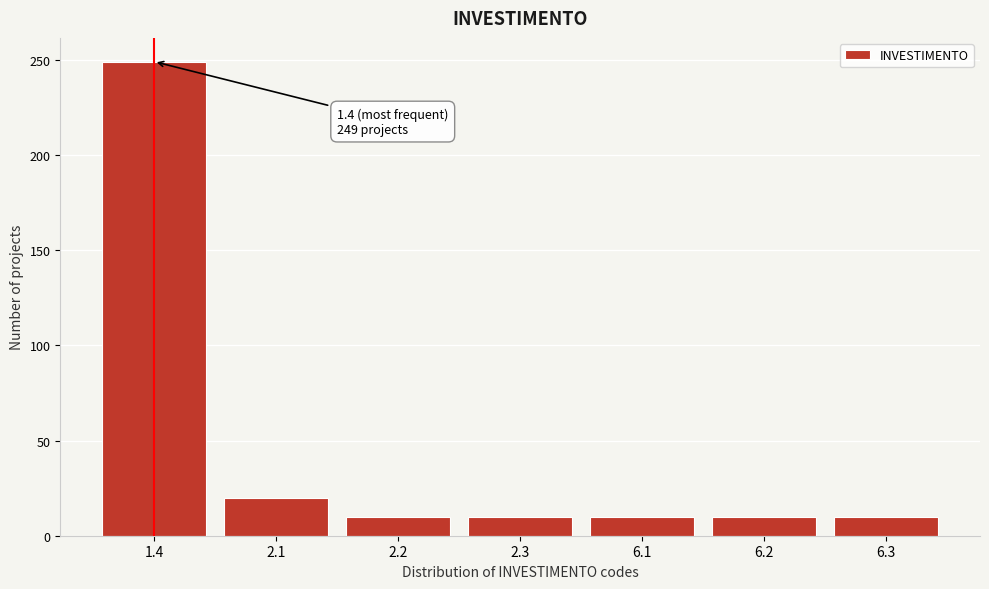

Reading left to right, transcribe all the data shown in this chart.

249	20	10	10	10	10	10